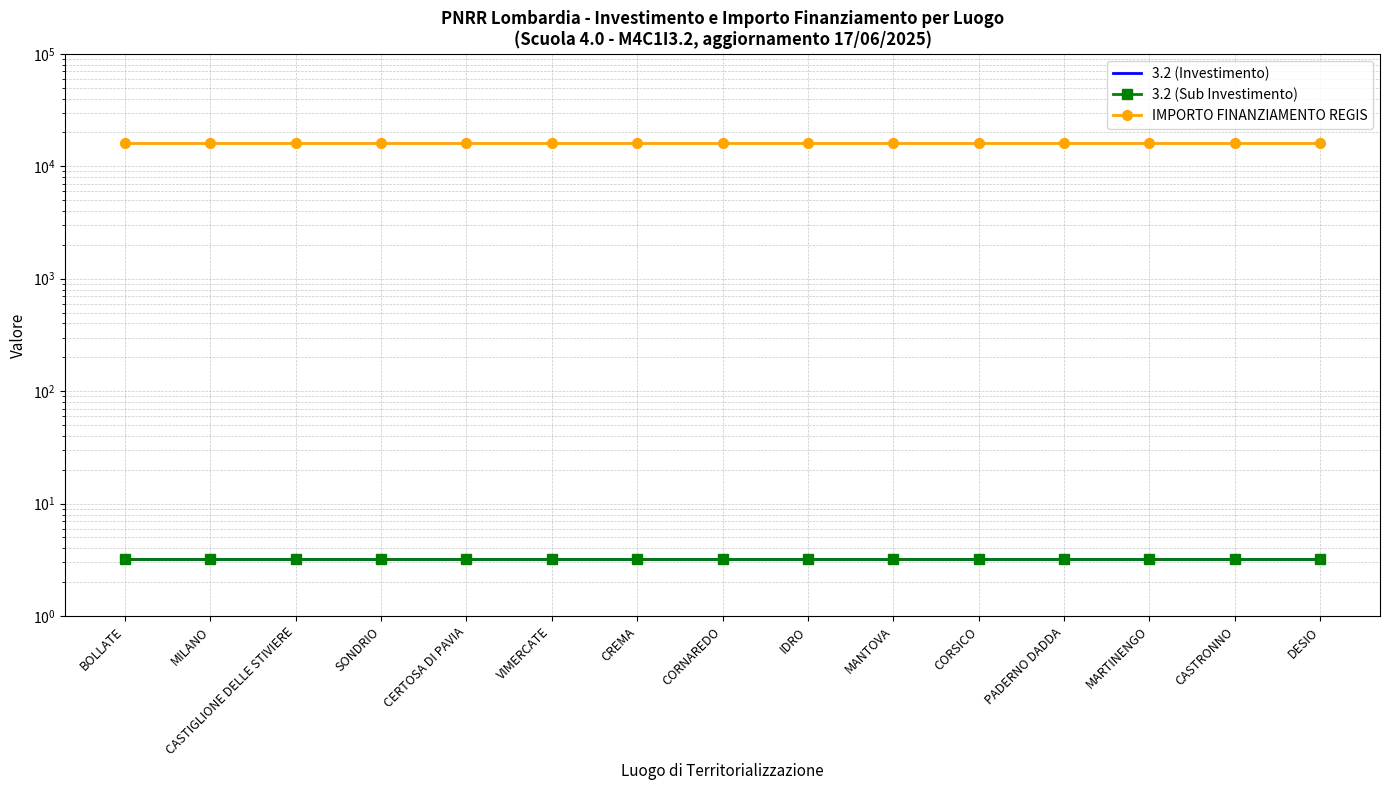

What is the minimum value shown in the chart?

3.2